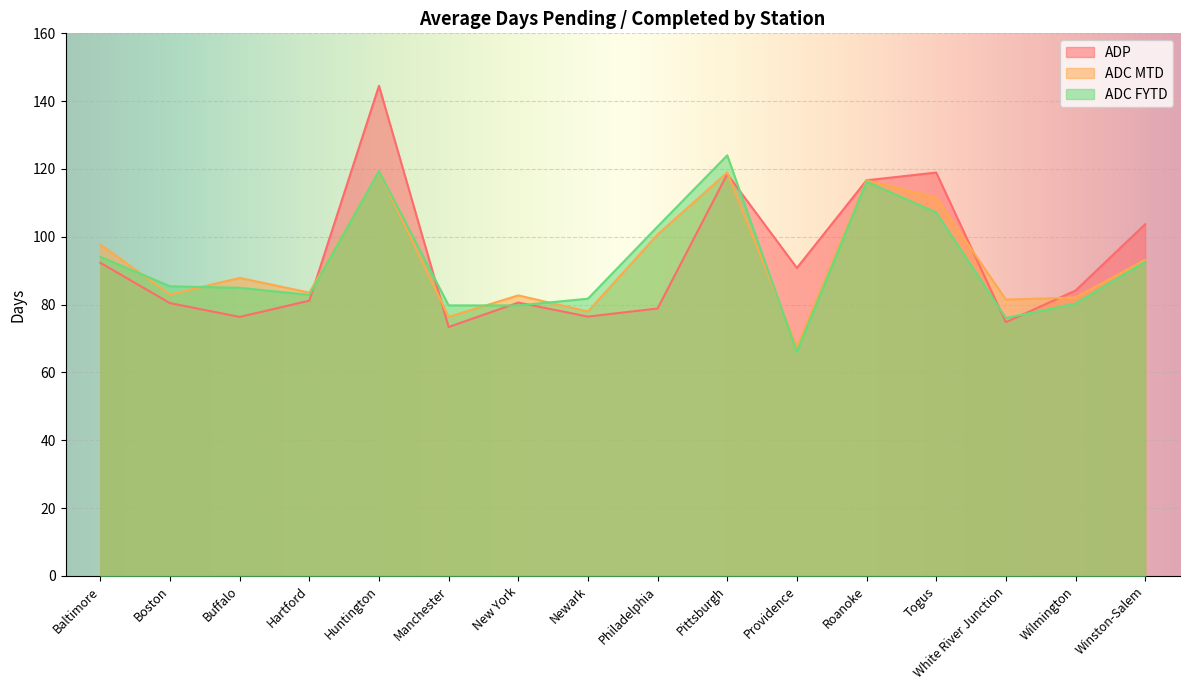

In ADC MTD, how many points are lower than both neighbors (excluding endpoints)?

6